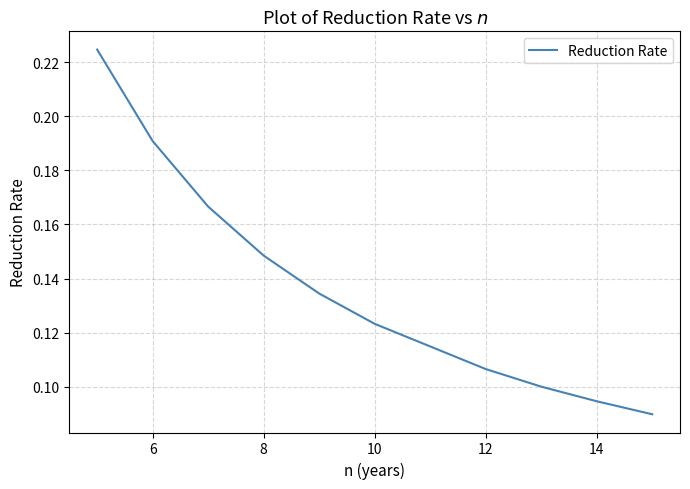

Is it true that the value at 10 is 0.0?

False